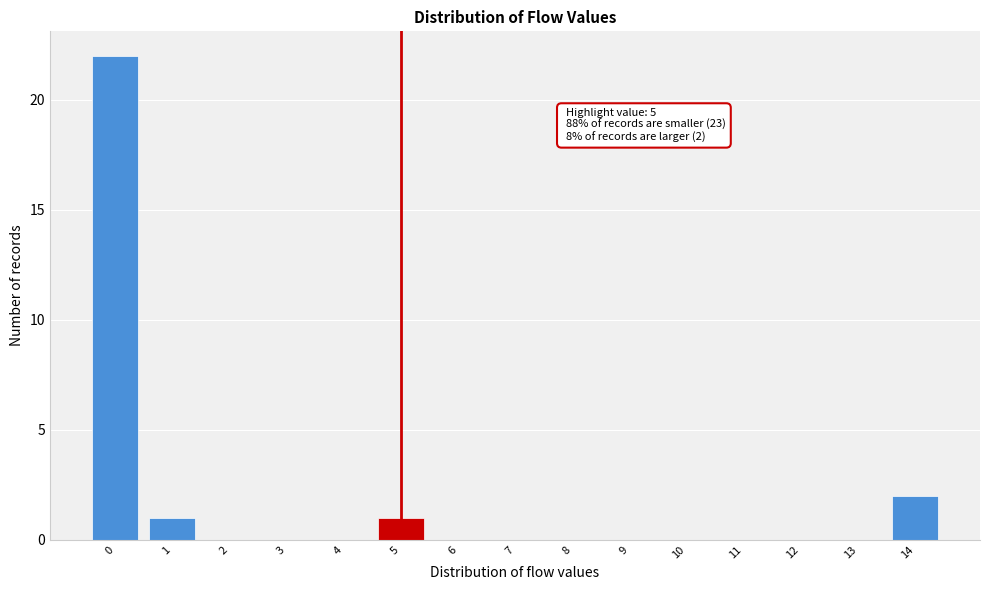

Over which range of the x-axis is the bar tallest?

-0.5 to 0.5